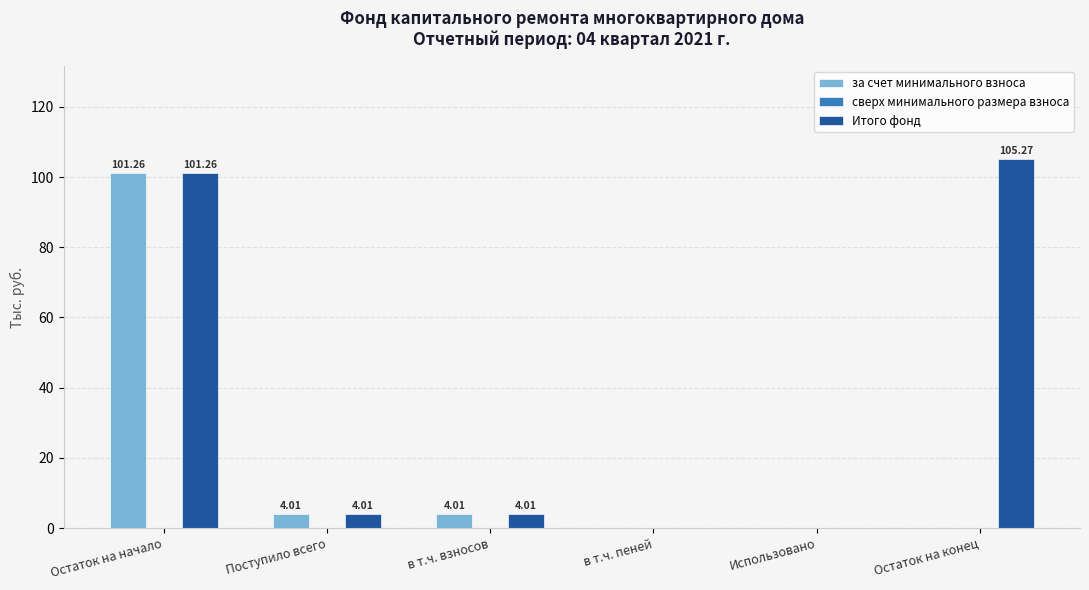

Which series has the widest spread of values?

Итого фонд